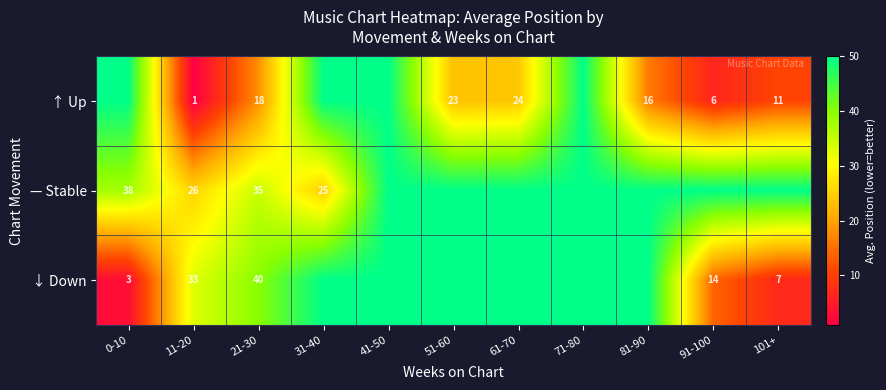

At which category is the sum across all series the highest?

41-50